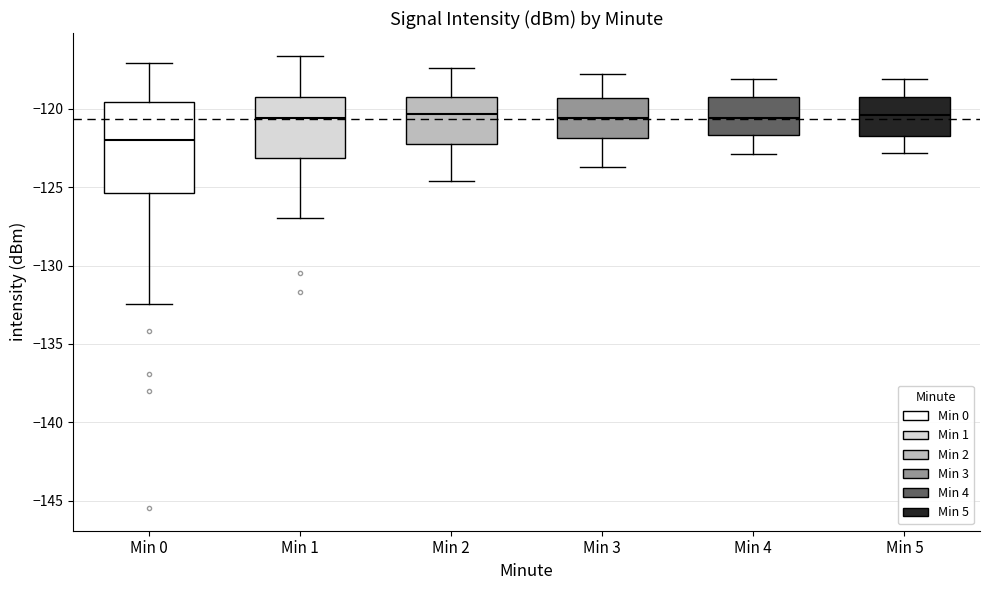

Where is the lower edge of the box for Min 4 on the y-axis? The values are not printed on the chart, so give them approximately, as read against the axis.

-121.5